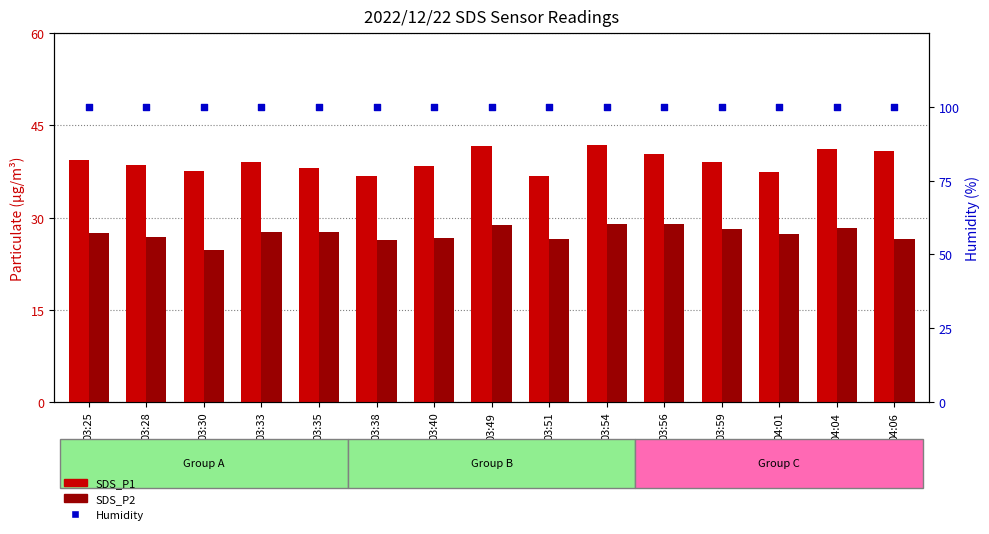

At how many categories does at least one series exceed 51?

15